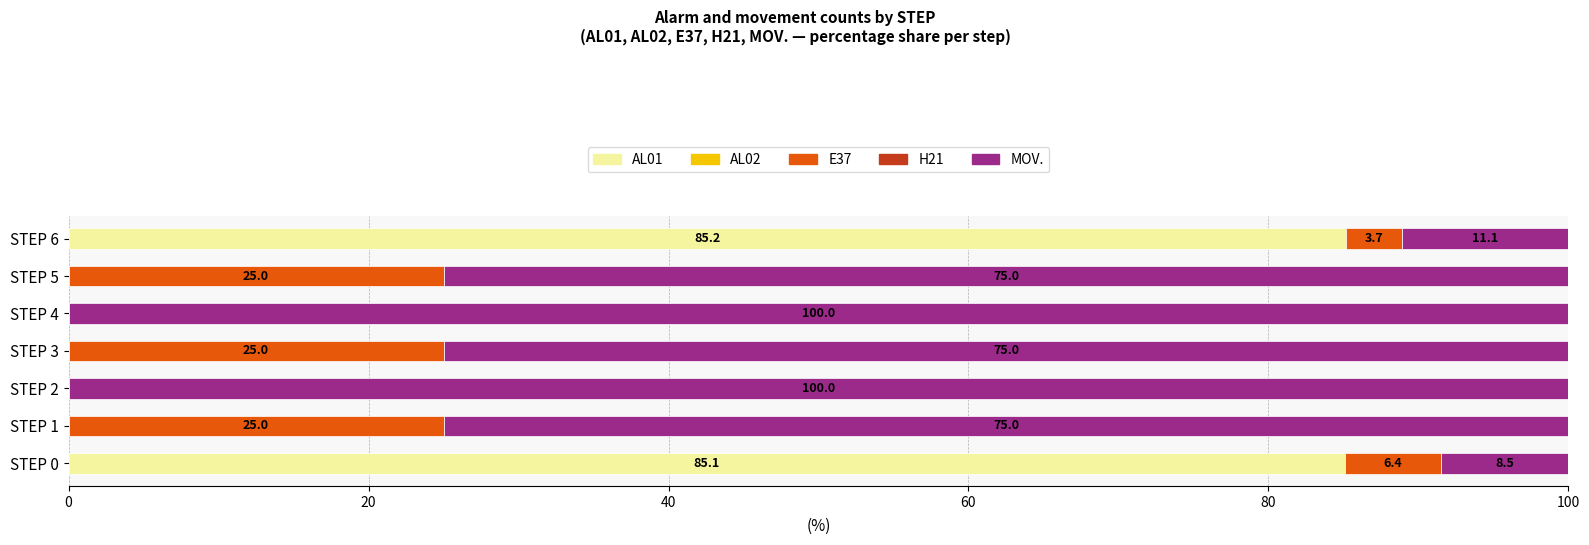

At which label does AL01 reach its peak?

STEP 6